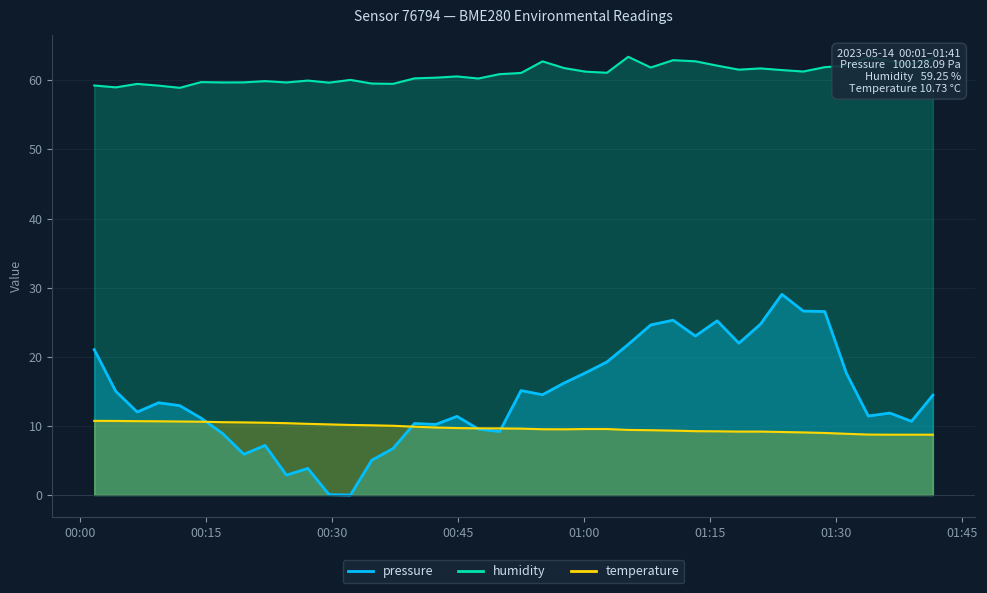

What is the maximum value for humidity?

63.4